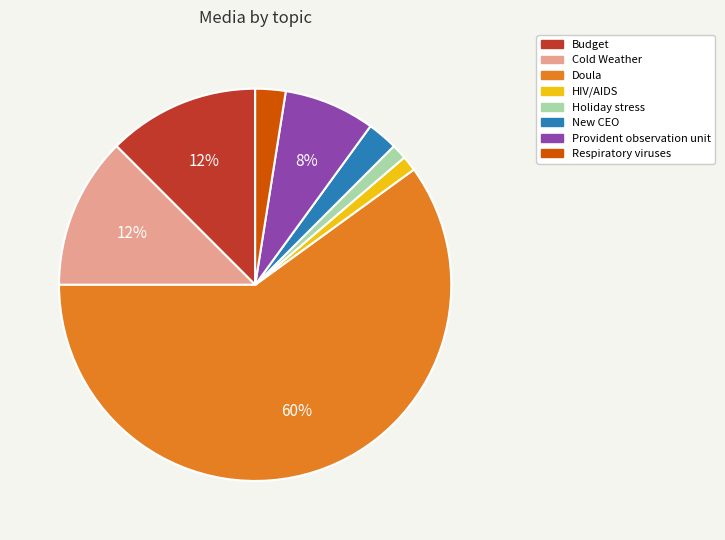

What is the majority slice?

Doula